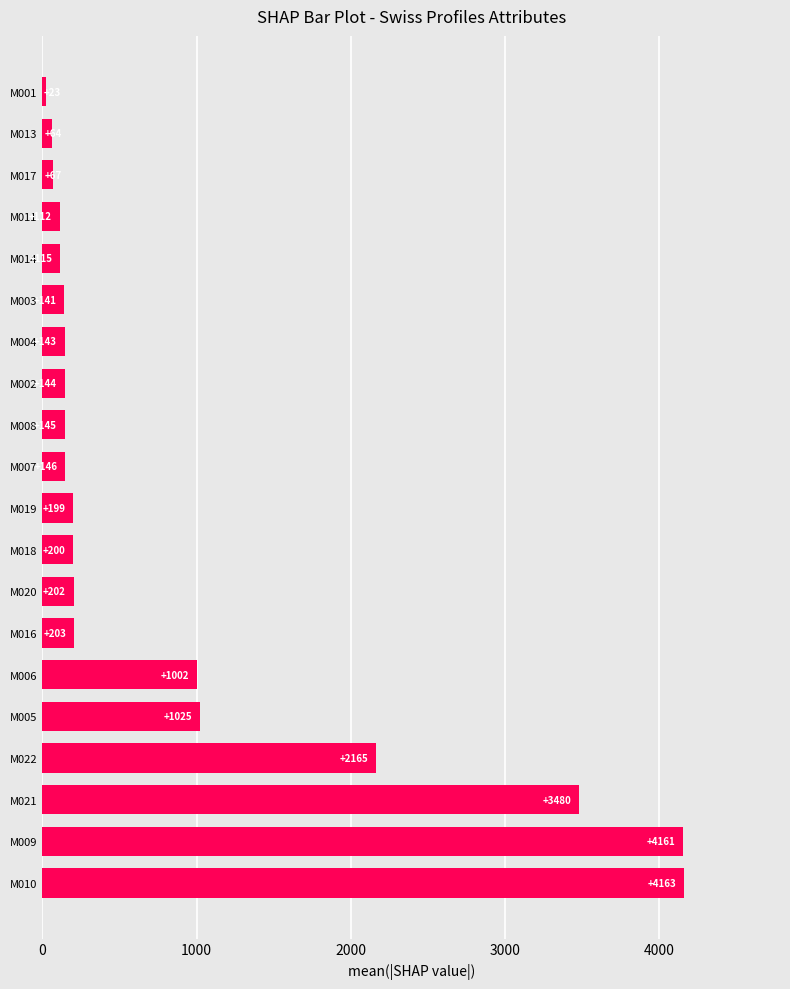

Between M007 and M014, which is larger?

M007